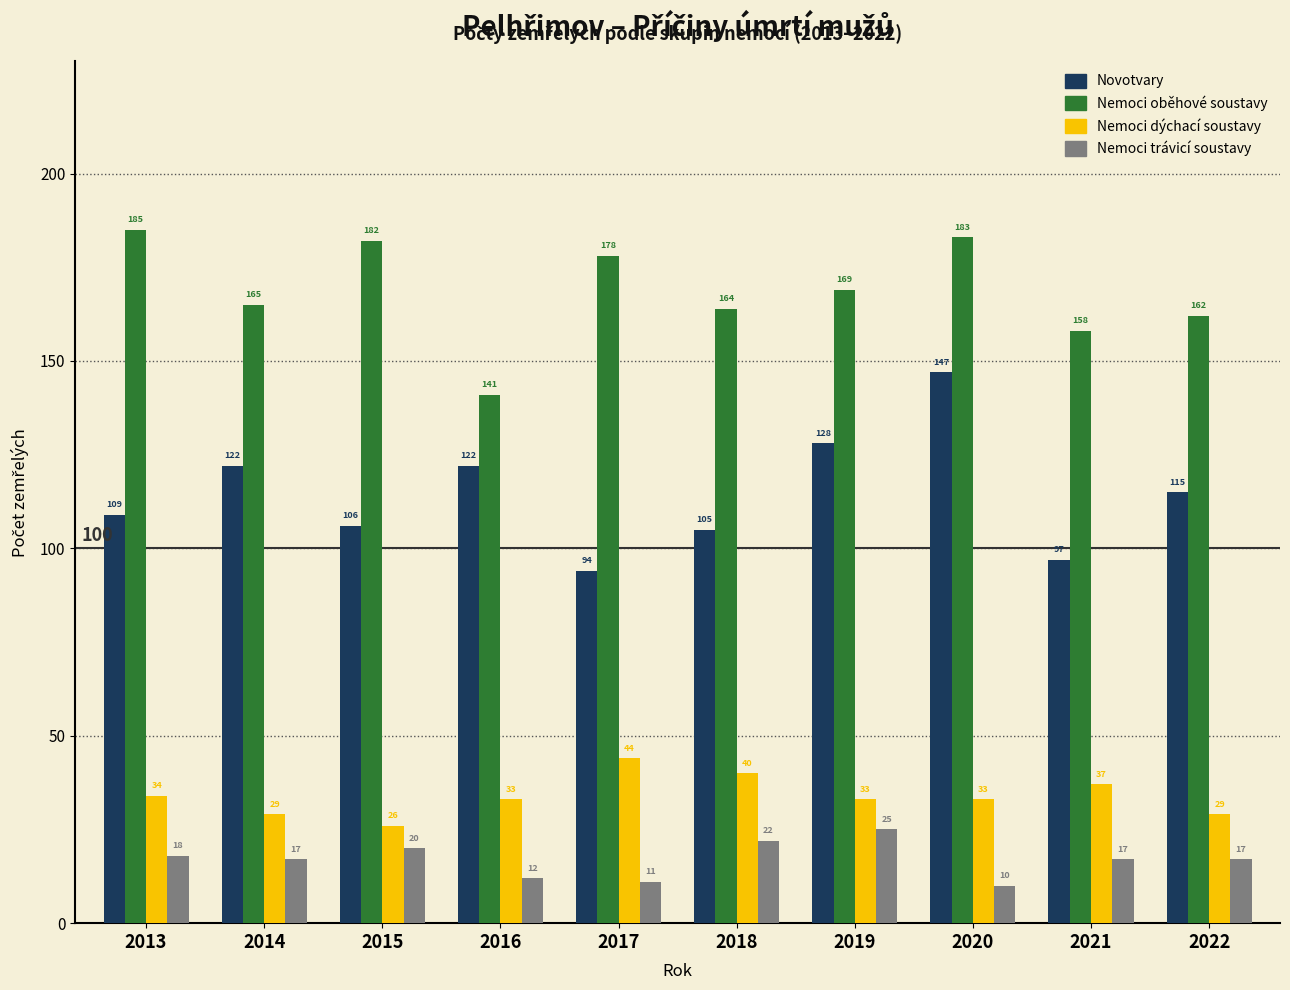

Reading right to left, extract all data points from this chart.

Novotvary: 2022=115	2021=97	2020=147	2019=128	2018=105	2017=94	2016=122	2015=106	2014=122	2013=109
Nemoci oběhové soustavy: 2022=162	2021=158	2020=183	2019=169	2018=164	2017=178	2016=141	2015=182	2014=165	2013=185
Nemoci dýchací soustavy: 2022=29	2021=37	2020=33	2019=33	2018=40	2017=44	2016=33	2015=26	2014=29	2013=34
Nemoci trávicí soustavy: 2022=17	2021=17	2020=10	2019=25	2018=22	2017=11	2016=12	2015=20	2014=17	2013=18